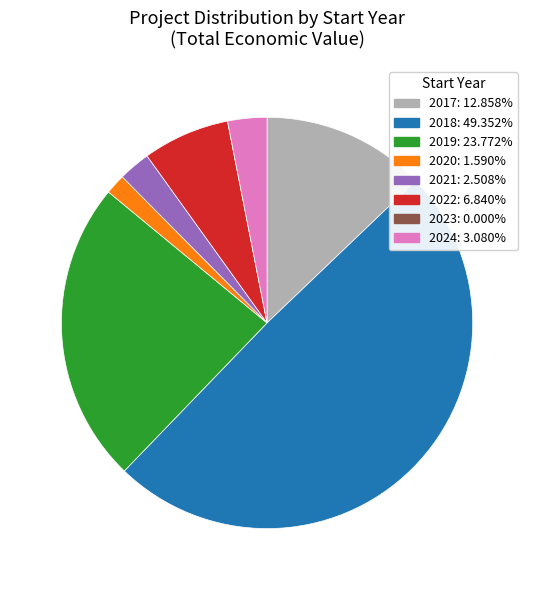

Is 2024 the majority of the pie?

No